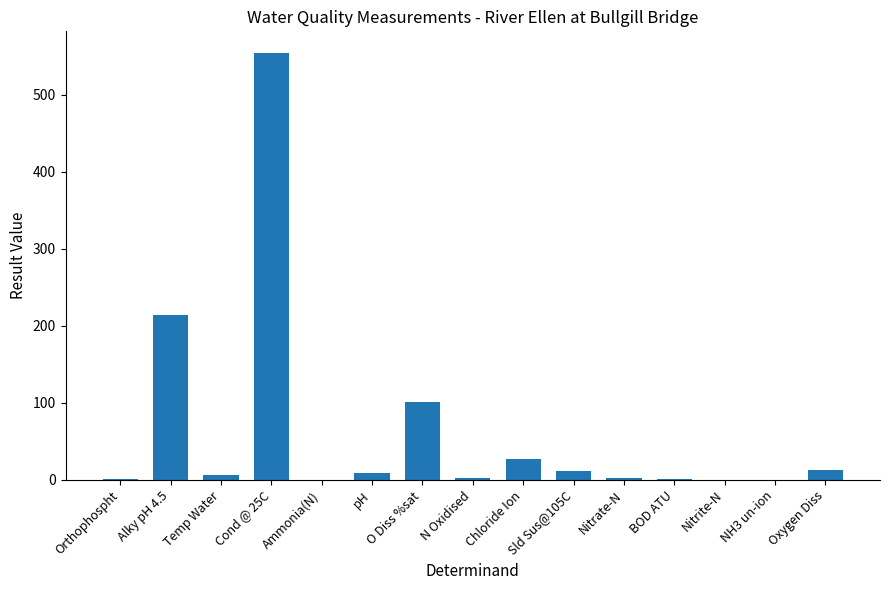

The value at Cond @ 25C is 554.8. True or false?

True